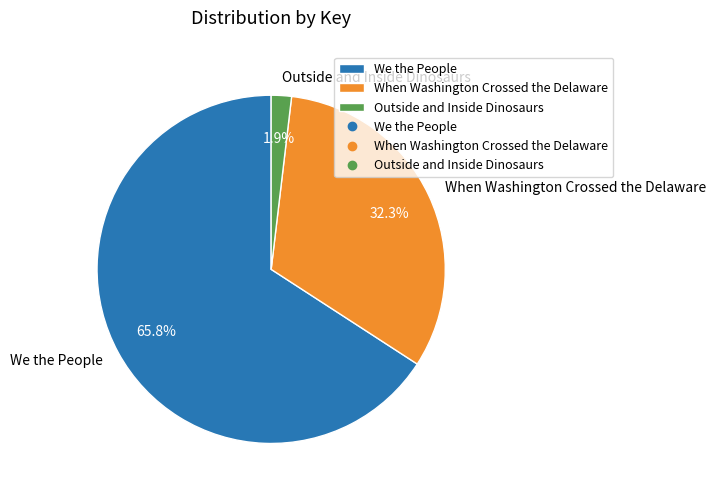

Which has a higher value, When Washington Crossed the Delaware or Outside and Inside Dinosaurs?

When Washington Crossed the Delaware